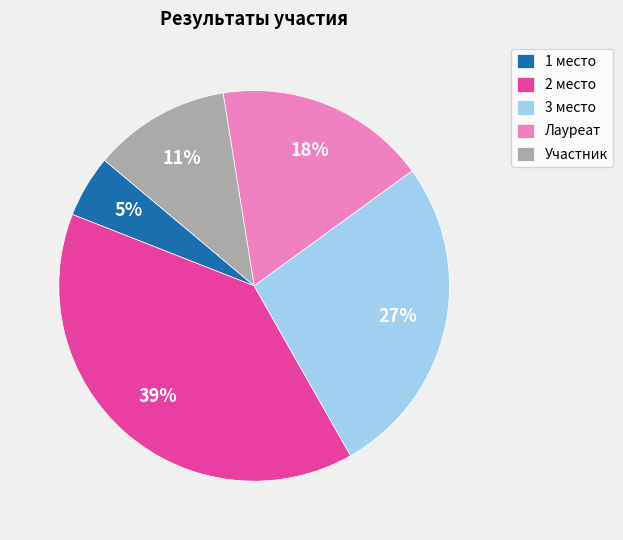

To the nearest percent, what percentage of the pie is 2 место?

39%